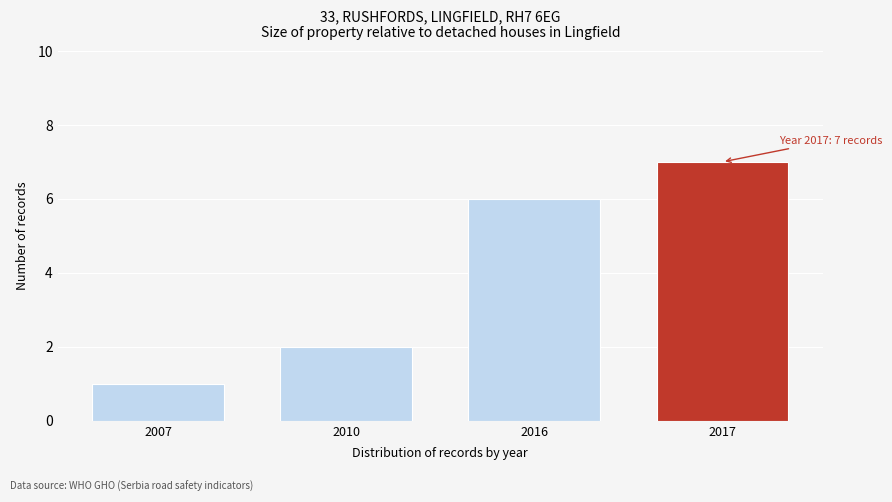

Reading left to right, list all the values displayed in this chart.

2007=1	2010=2	2016=6	2017=7